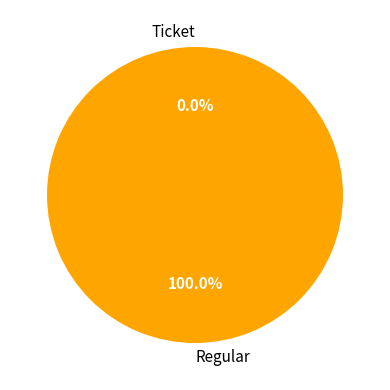

What percentage do Ticket and Regular together represent?

100.0%